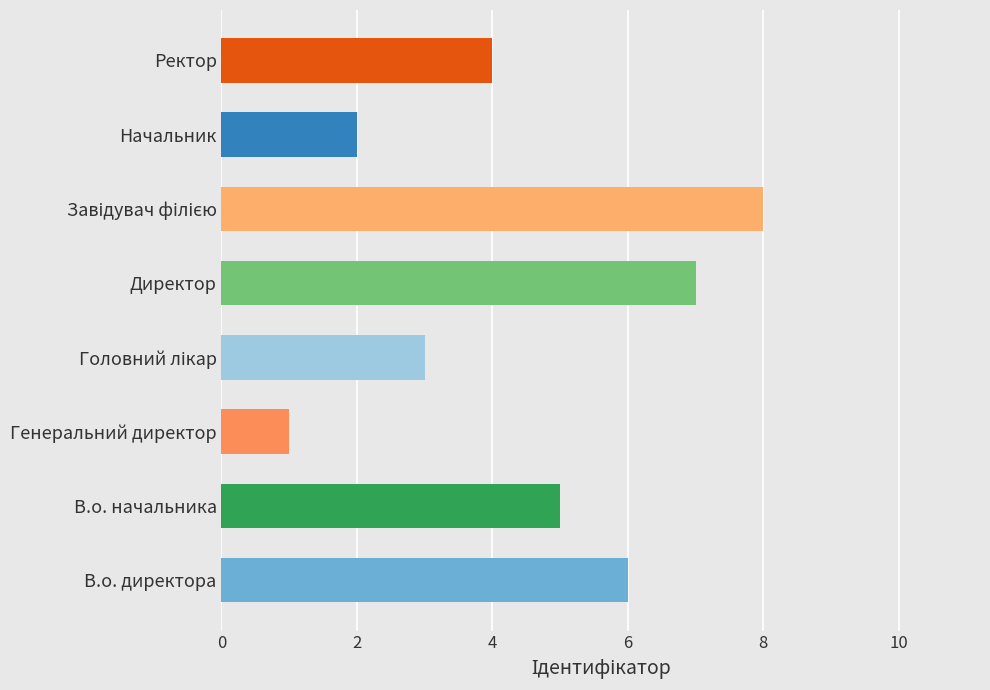

What is the approximate value at В.о. начальника?

5